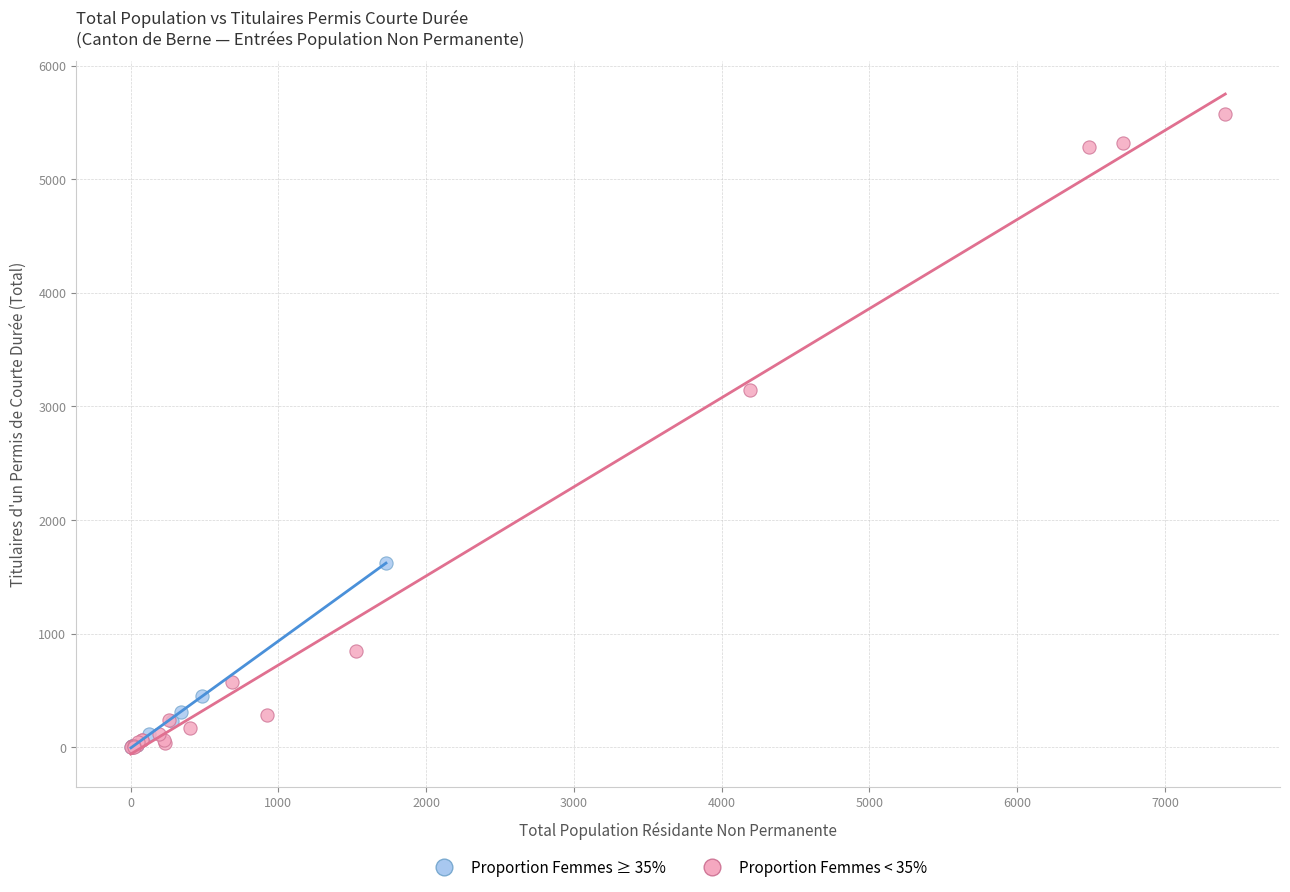

Which series has the largest Y range (max minus min)?

Proportion Femmes < 35%